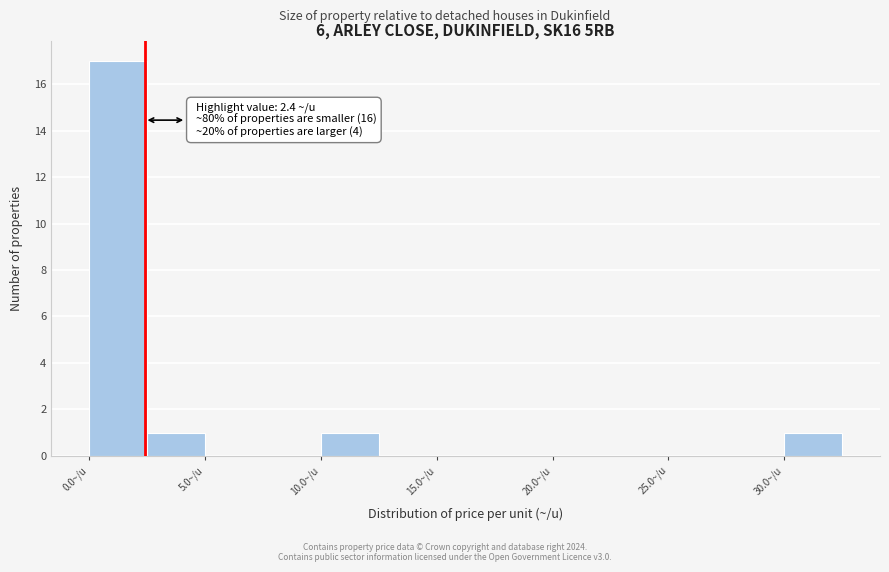

Over which range of the x-axis is the bar tallest?

0.0 to 2.5